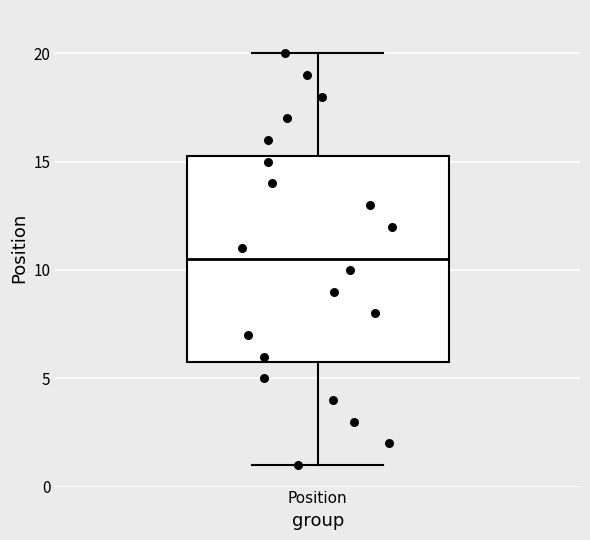

Read this box plot against the y-axis: the position of the median line, the range covered by the box, and the ends of both whiskers. The values are not printed on the chart, so give them approximately, as read against the axis.

median 10.5, box 6.0 to 15.5, whiskers 1.0 to 20.0